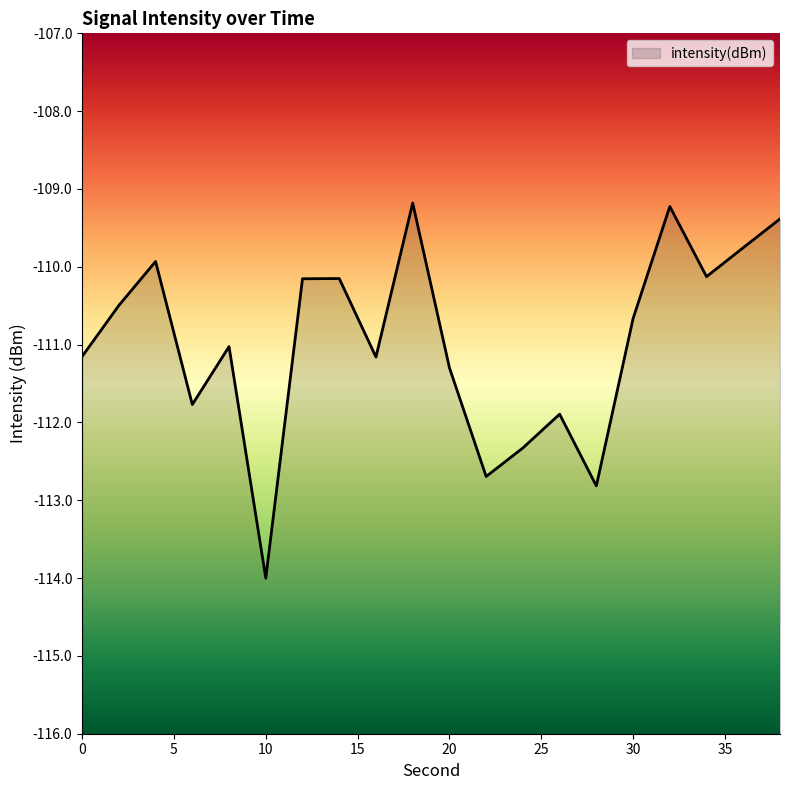

Between 38 and 22, which is larger?

38